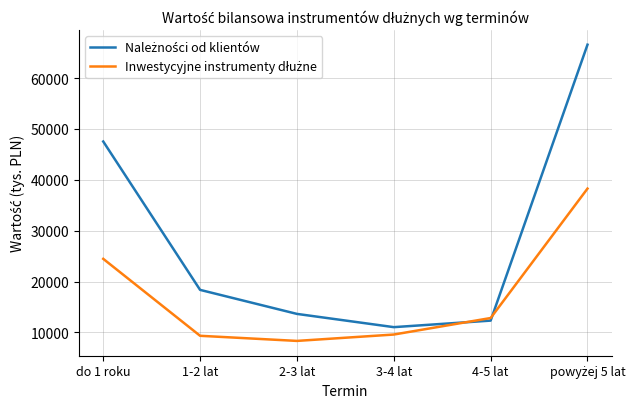

What is the total value across all series at 4-5 lat?

25151